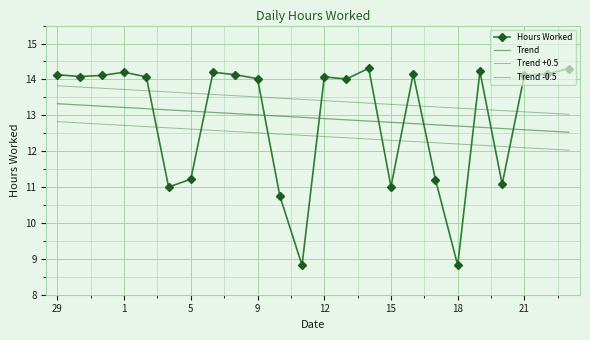

Is this an area chart (filled region under the line)?

No